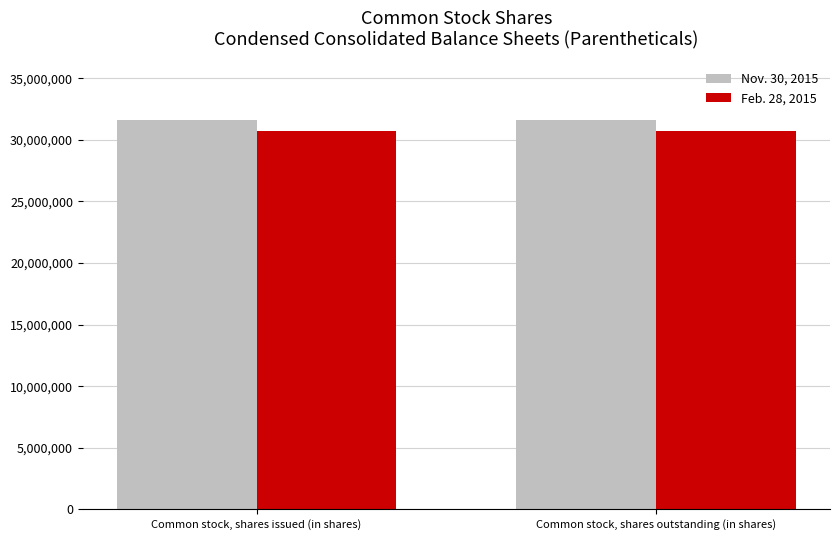

Is it true that Nov. 30, 2015 equals 7137051 at Common stock, shares outstanding (in shares)?

False